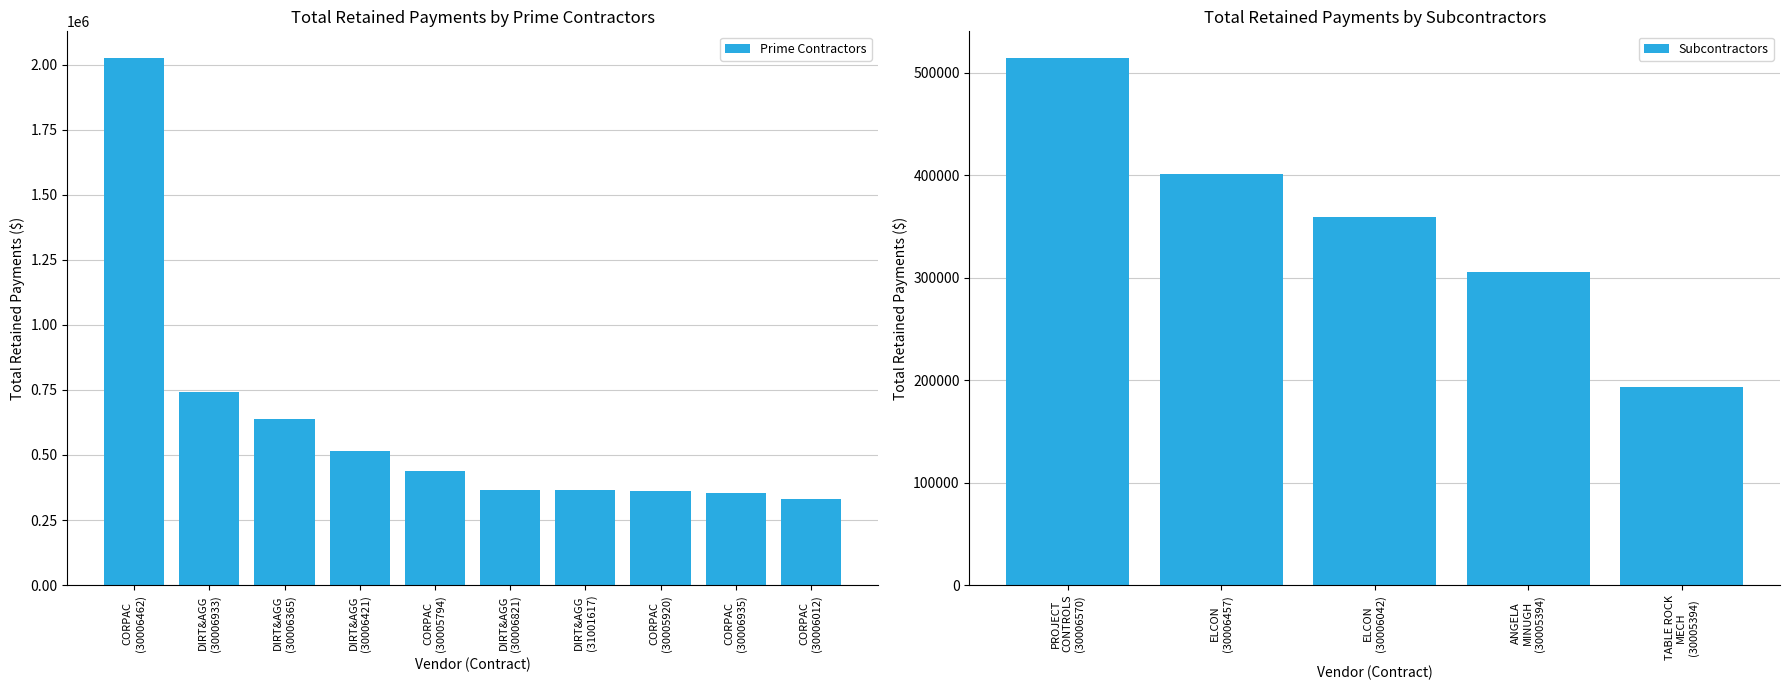

What is the greatest value displayed?

2027416.5